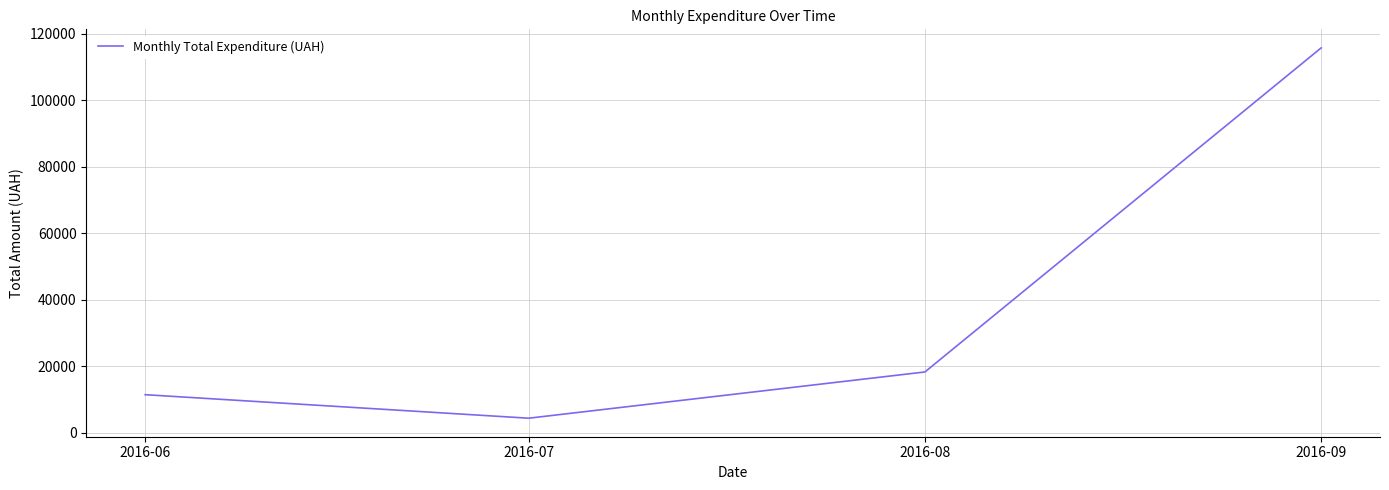

True or false: the data shows 18276.7 at 2016-08.

True